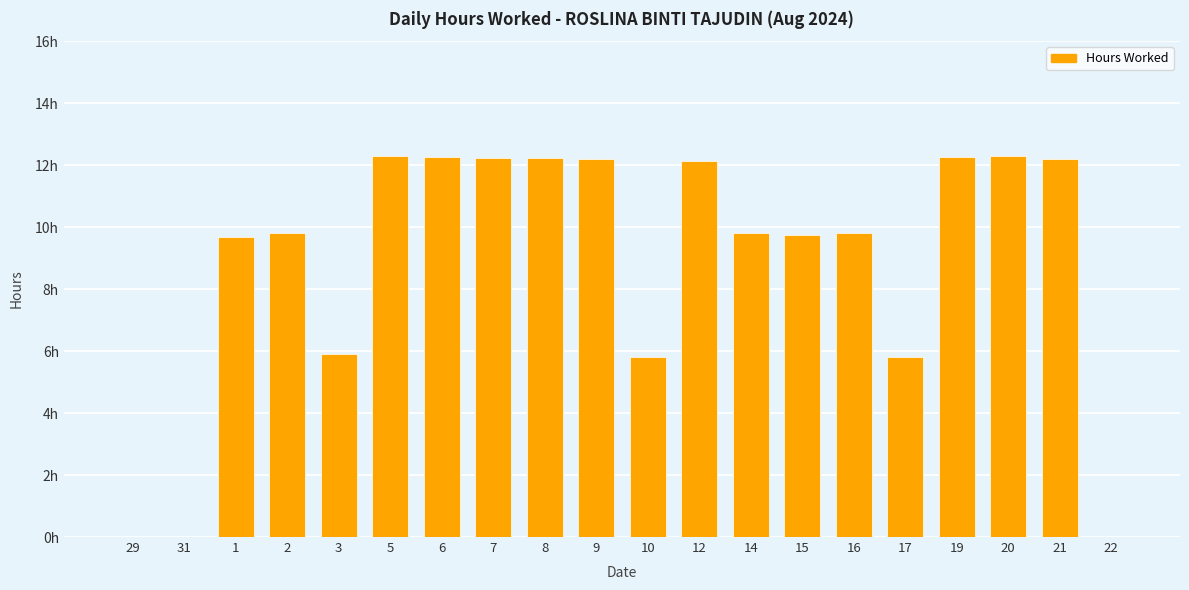

Are the bars horizontal?

No